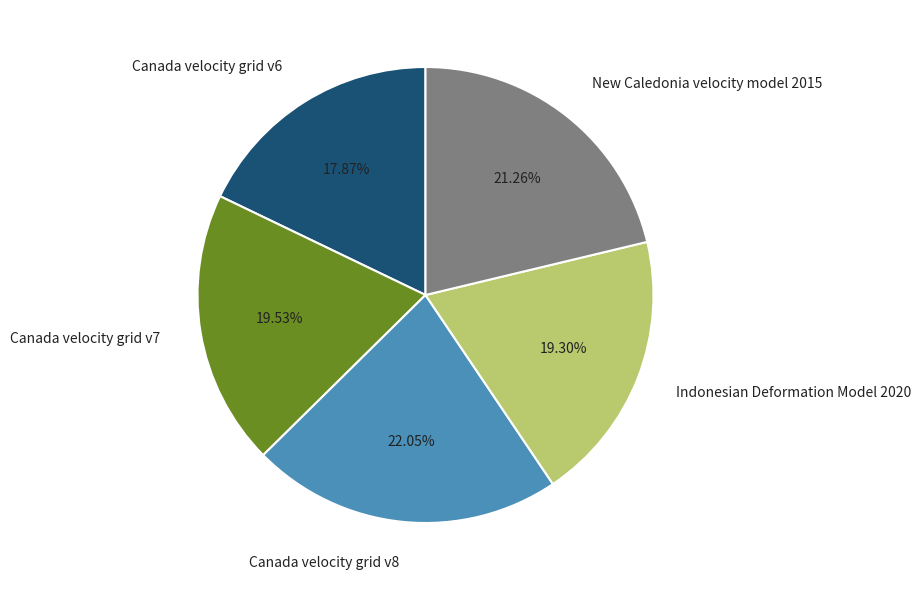

The New Caledonia velocity model 2015 slice represents 10% of the pie. True or false?

False